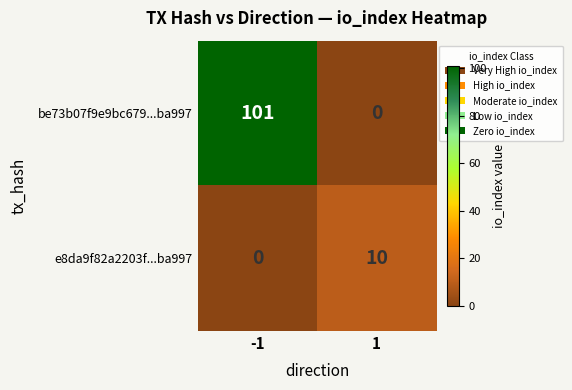

Between -1 and 1, which series saw the biggest shift?

be73b07f9e9bc679...ba997